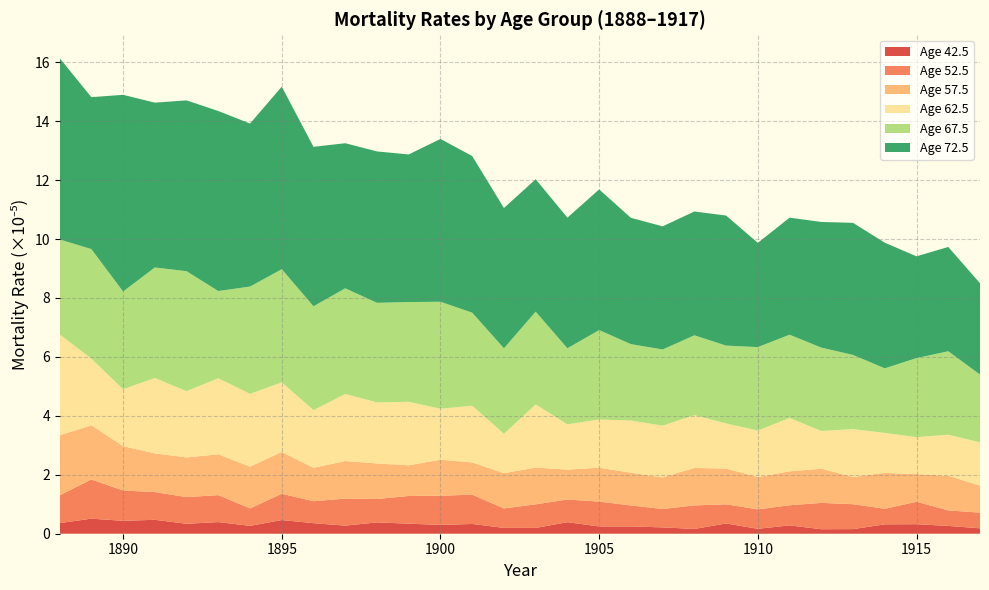

What is the highest value of the Age 42.5 series?

0.5